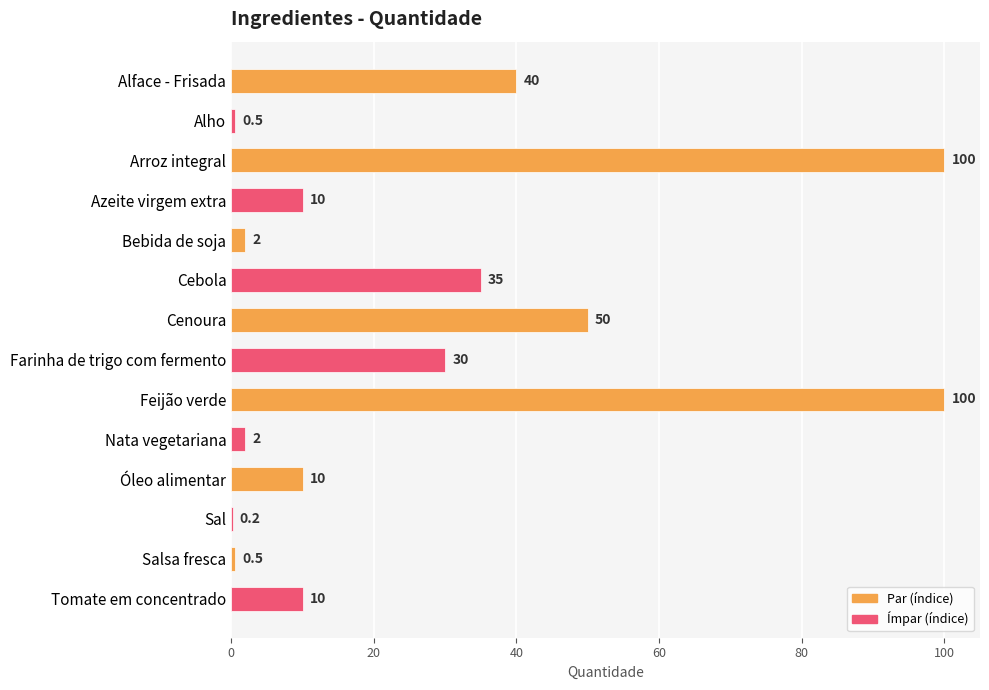

What is the maximum value shown in the chart?

100.0